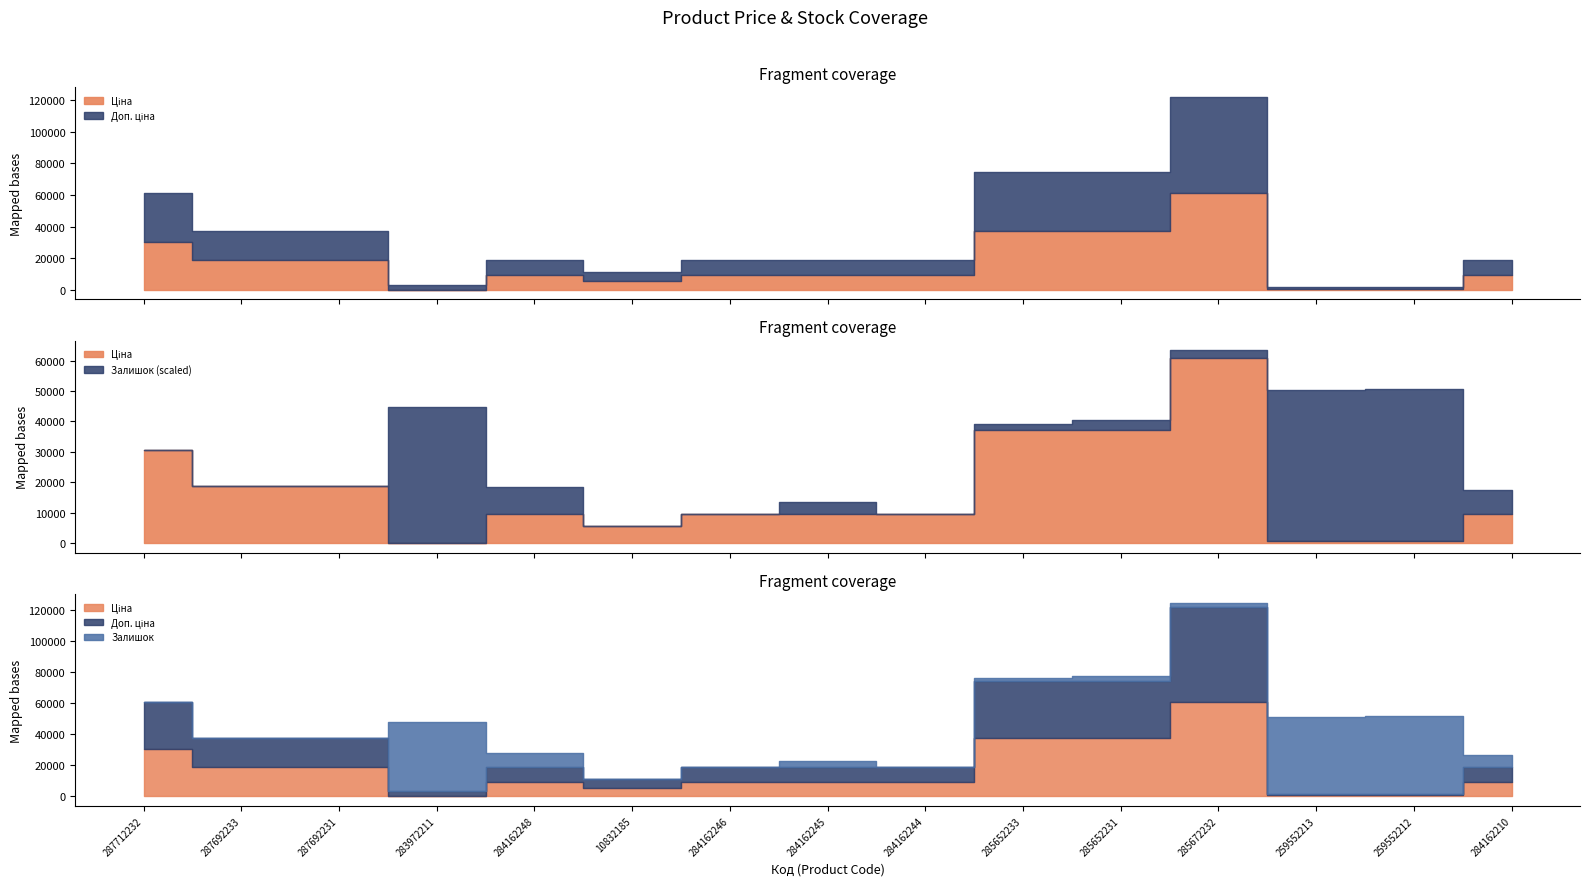

Which series ends up on top after the final intersection of Ціна and Залишок?

Ціна